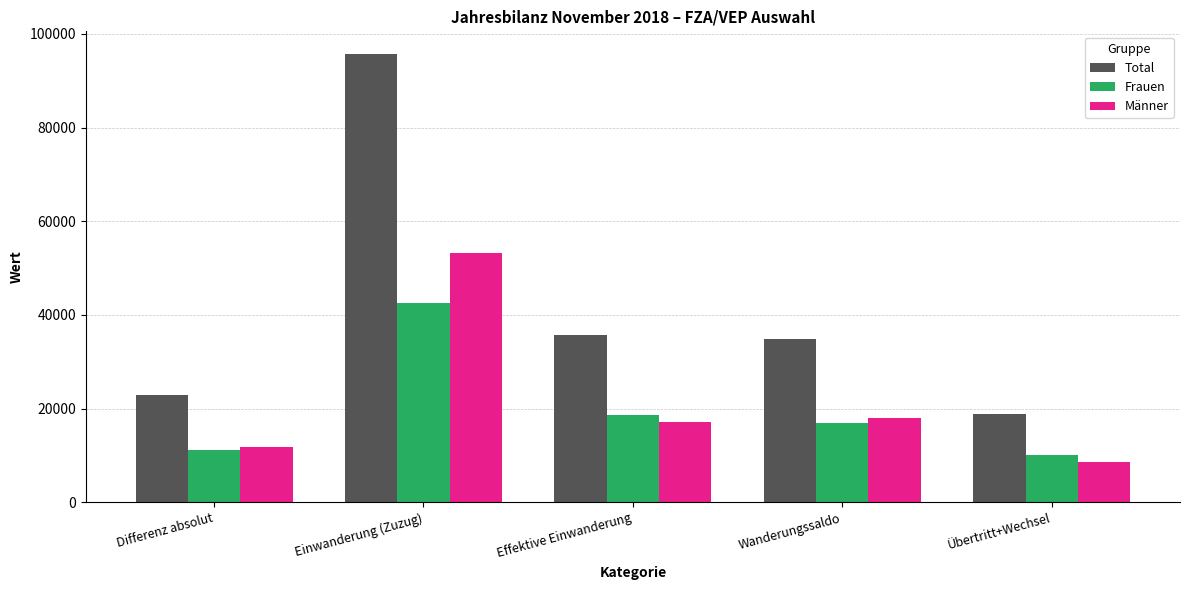

The value of Frauen at Einwanderung (Zuzug) is 42579. True or false?

True